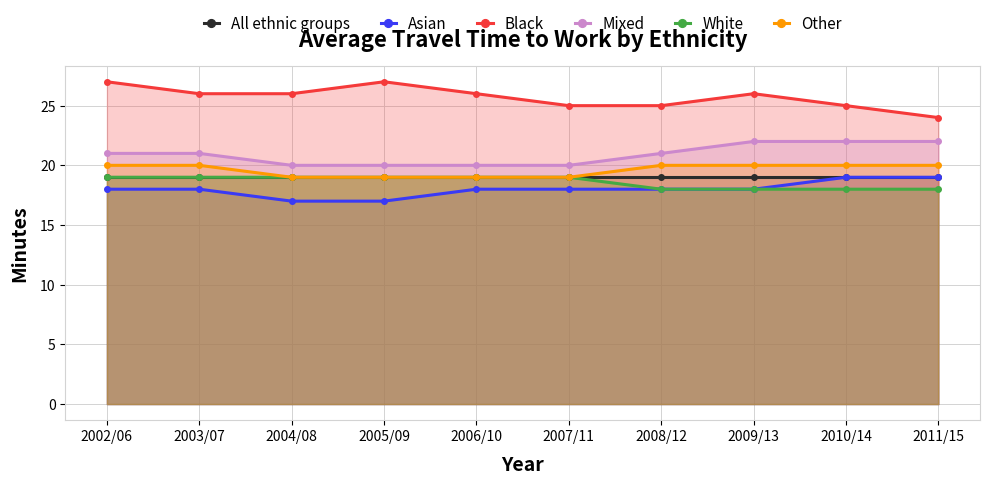

The value of Black at 2003/07 is 26. True or false?

True